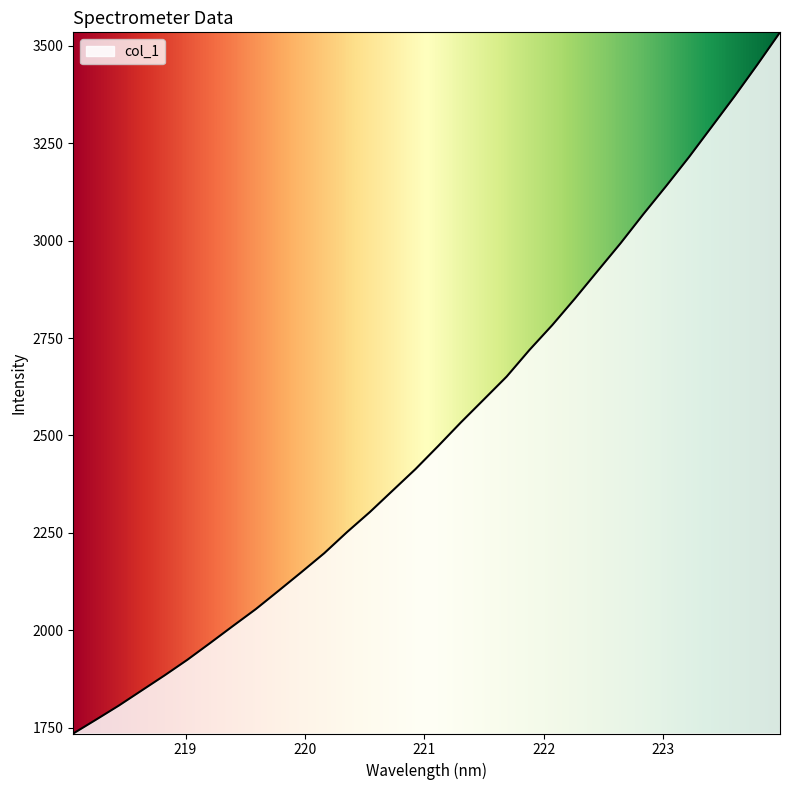

What is the smallest value displayed?

1734.7